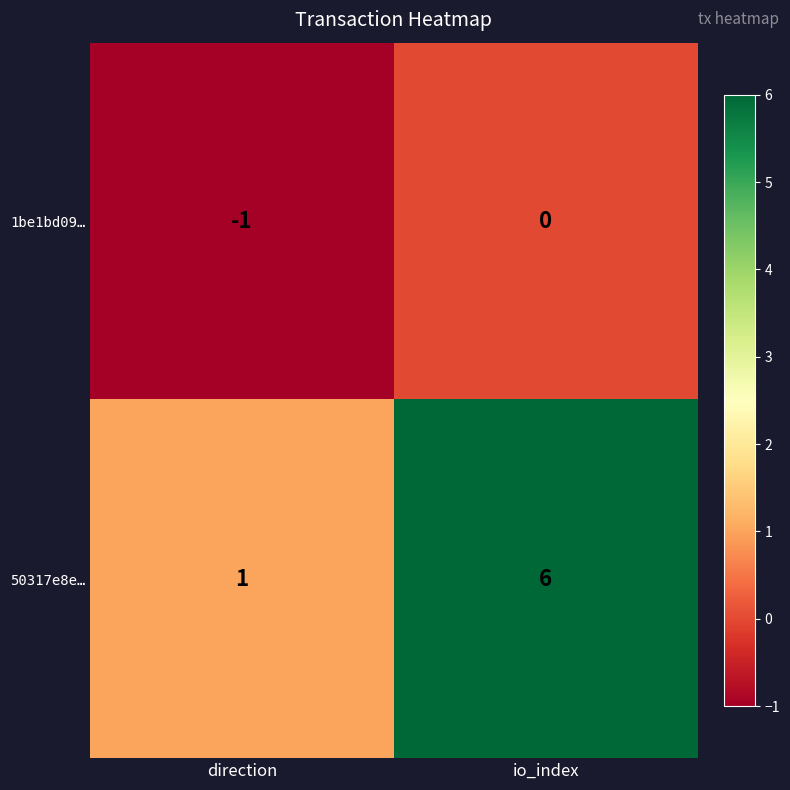

How many distinct data groups are displayed?

2